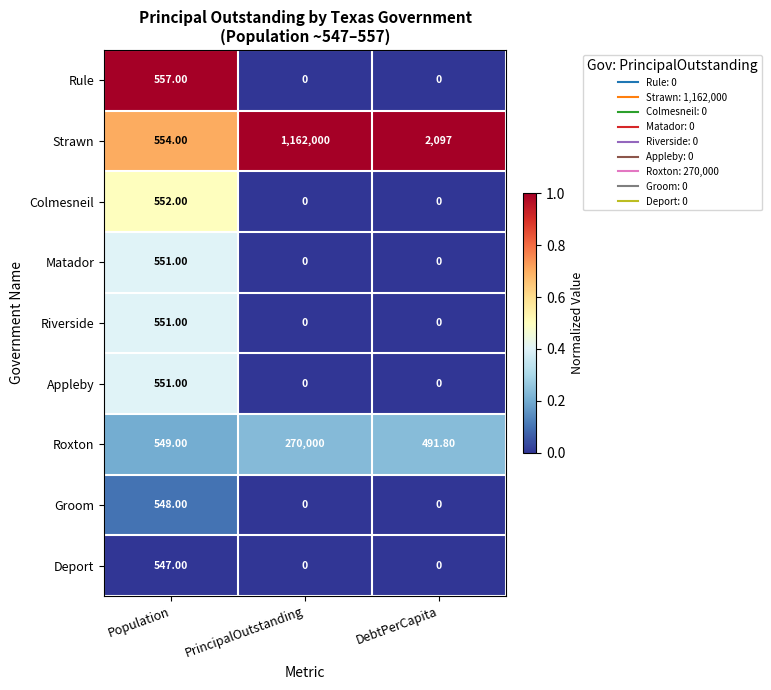

Which series has the widest spread of values?

Strawn